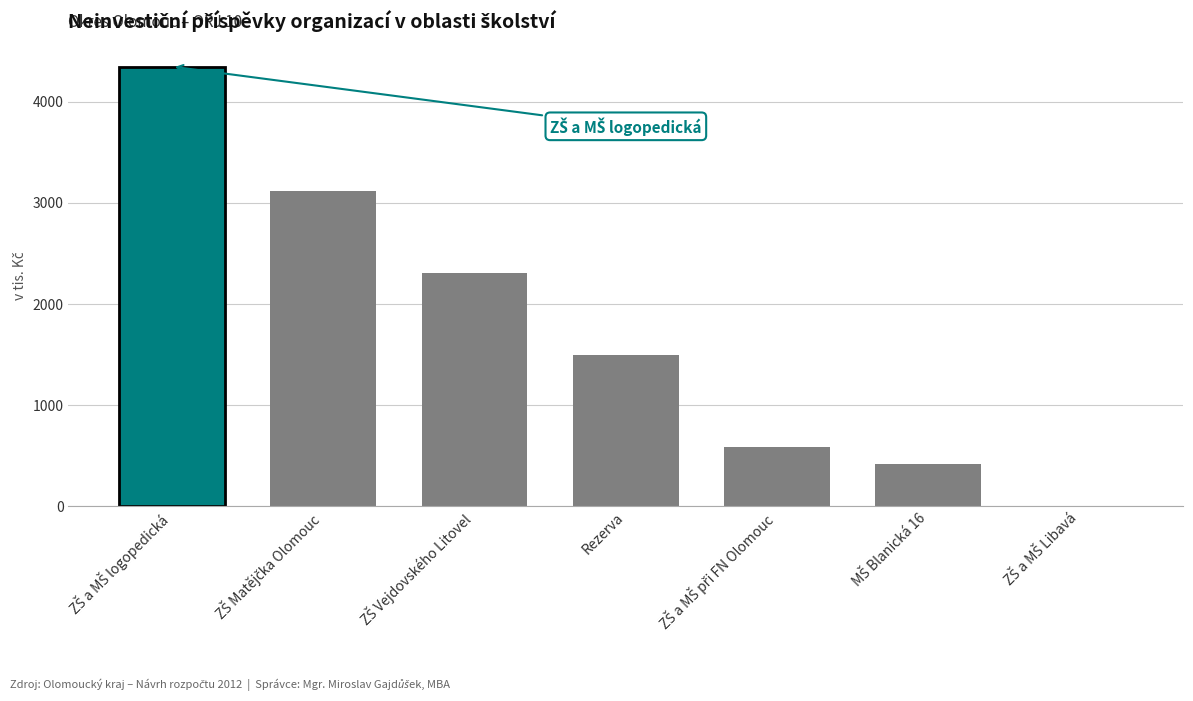

What is the sum of all values?

12271